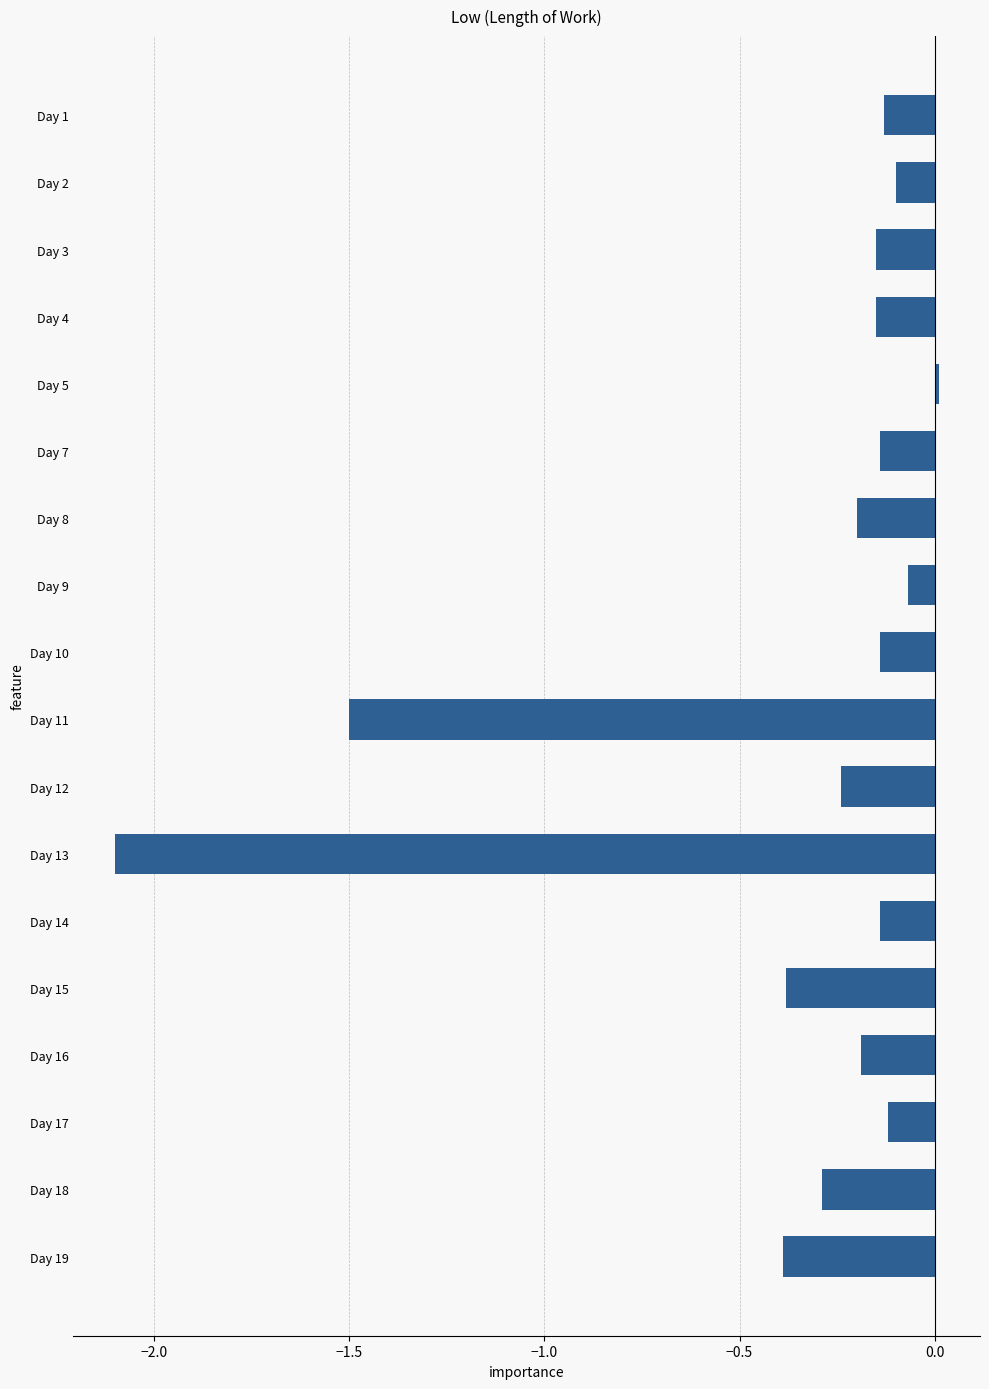

How many positive values are there?

1